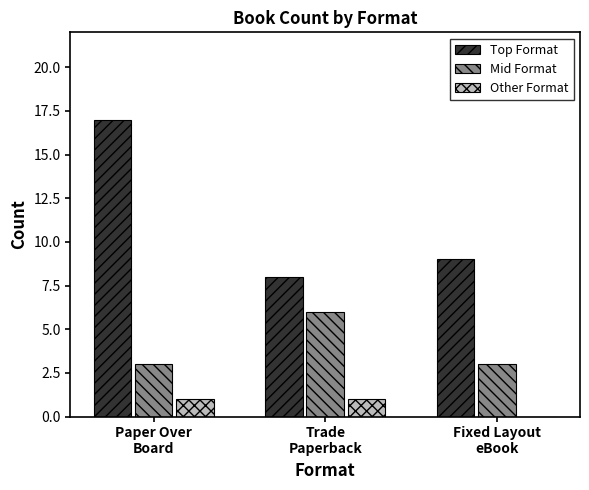

Is the value of Other Format at Paper Over
Board greater than the value of Mid Format at Paper Over
Board?

No